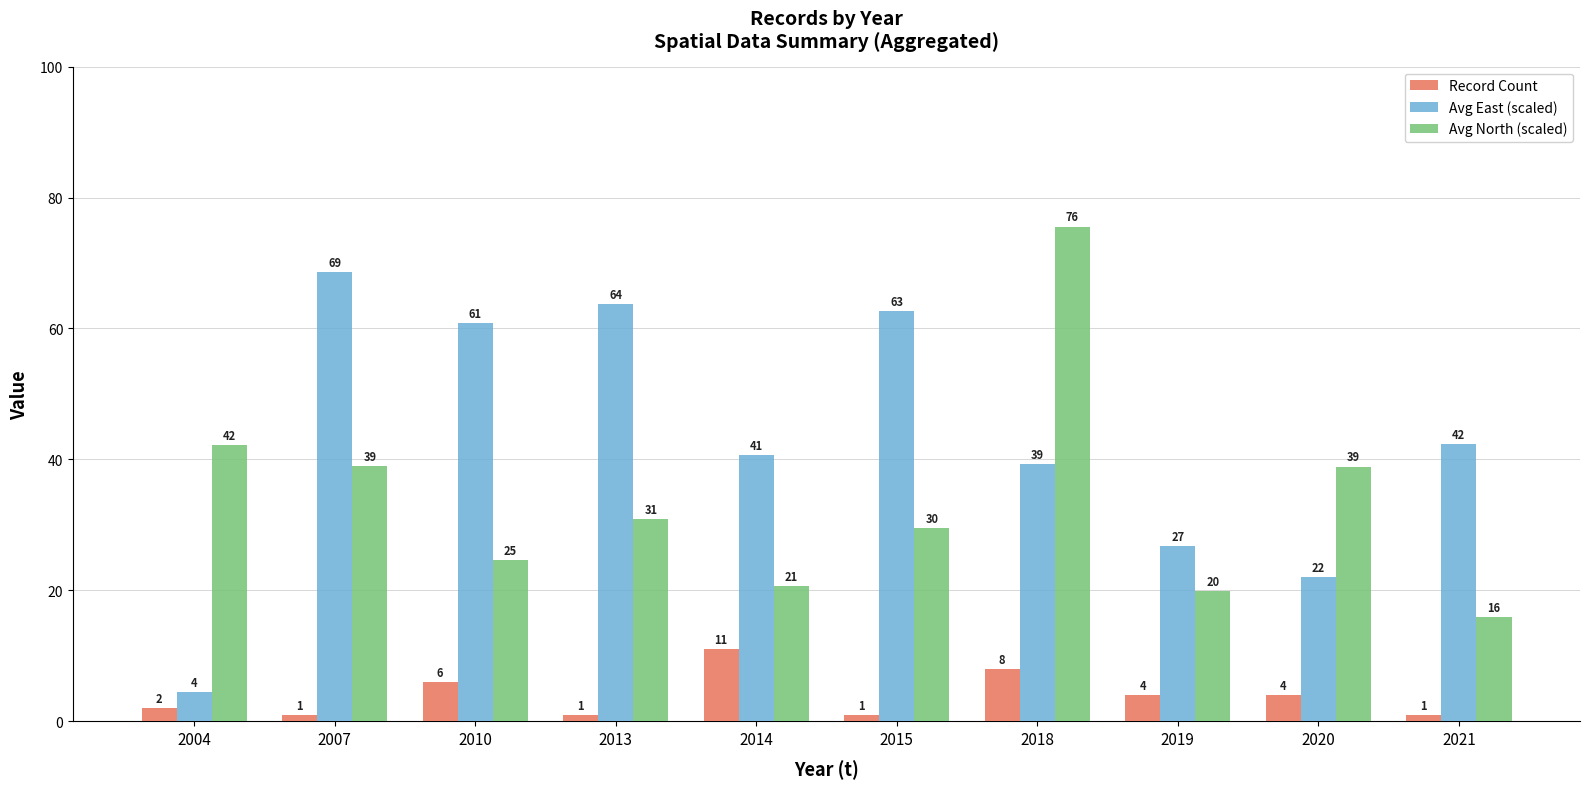

What are all the series names shown in the legend?

Record Count, Avg East (scaled), Avg North (scaled)